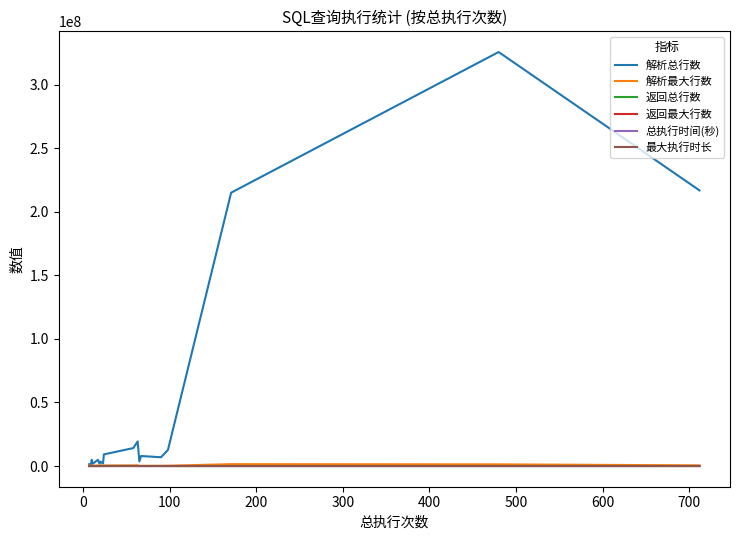

How many distinct data groups are displayed?

6